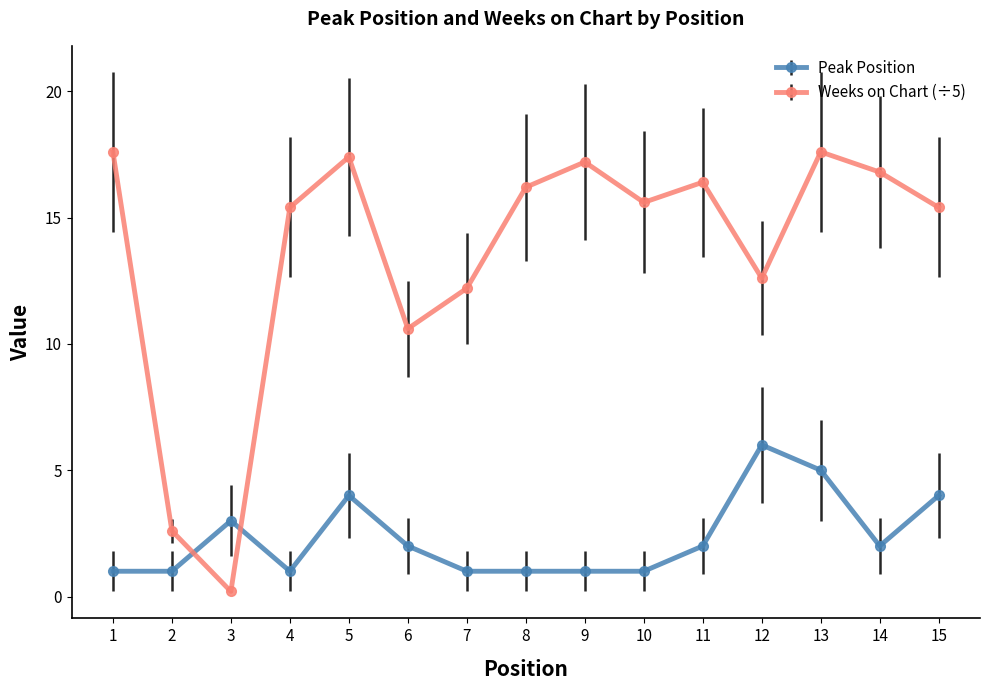

What is the value of the Peak Position point at the 10th from the left?

1.0